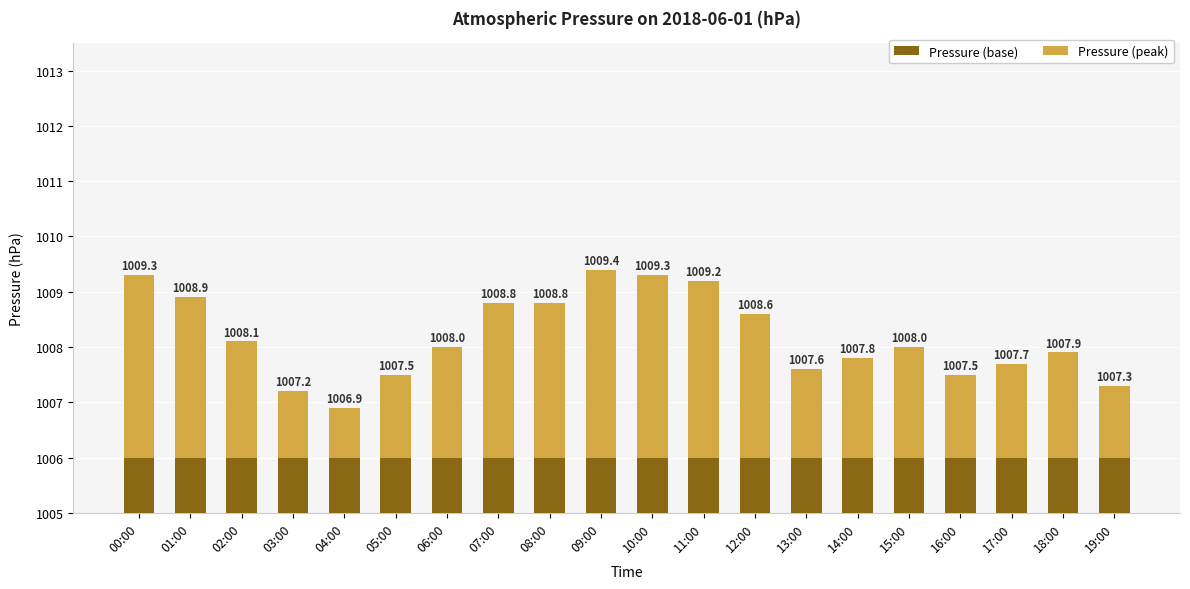

What is the sum of the Pressure (peak) values at 11:00 and 01:00?

6.1